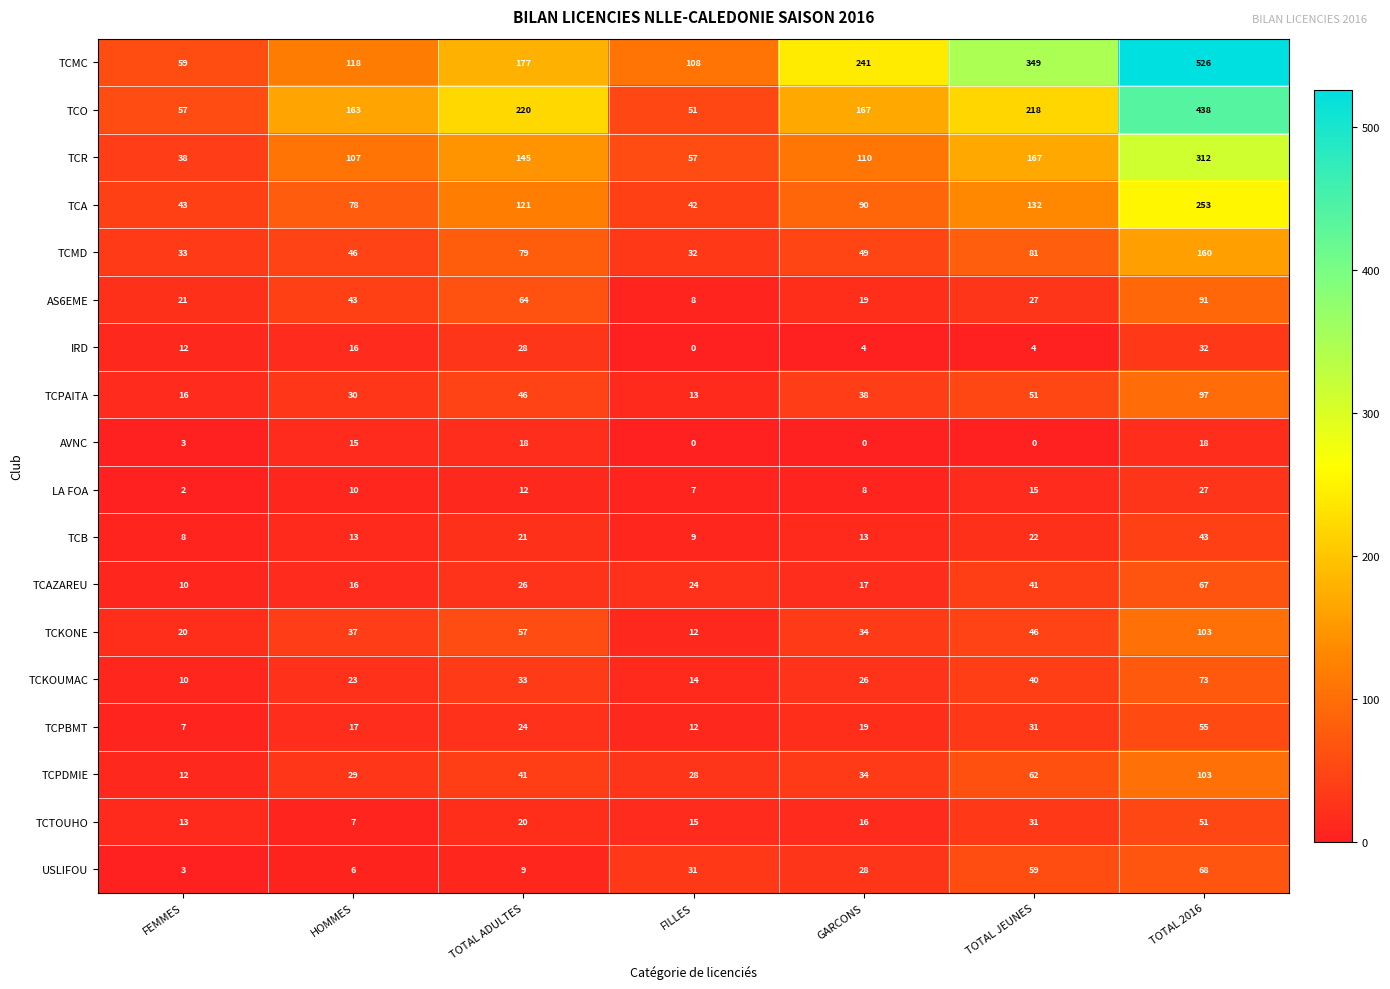

What is the approximate value of TCAZAREU at GARCONS, to the nearest 5?

15